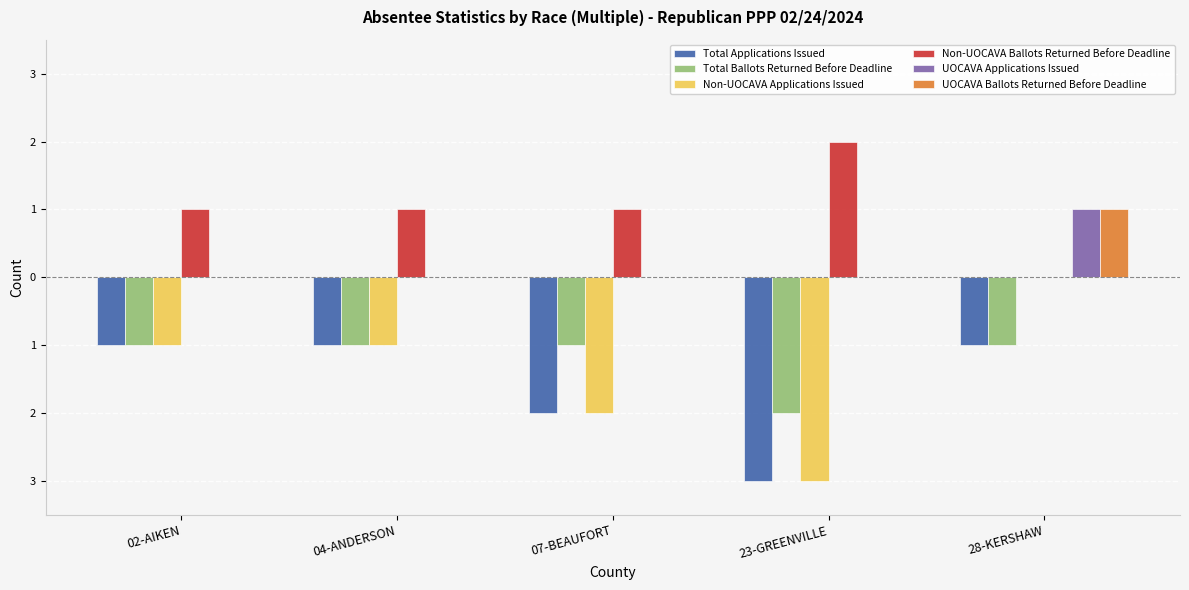

What are all the series names shown in the legend?

Total Applications Issued, Total Ballots Returned Before Deadline, Non-UOCAVA Applications Issued, Non-UOCAVA Ballots Returned Before Deadline, UOCAVA Applications Issued, UOCAVA Ballots Returned Before Deadline